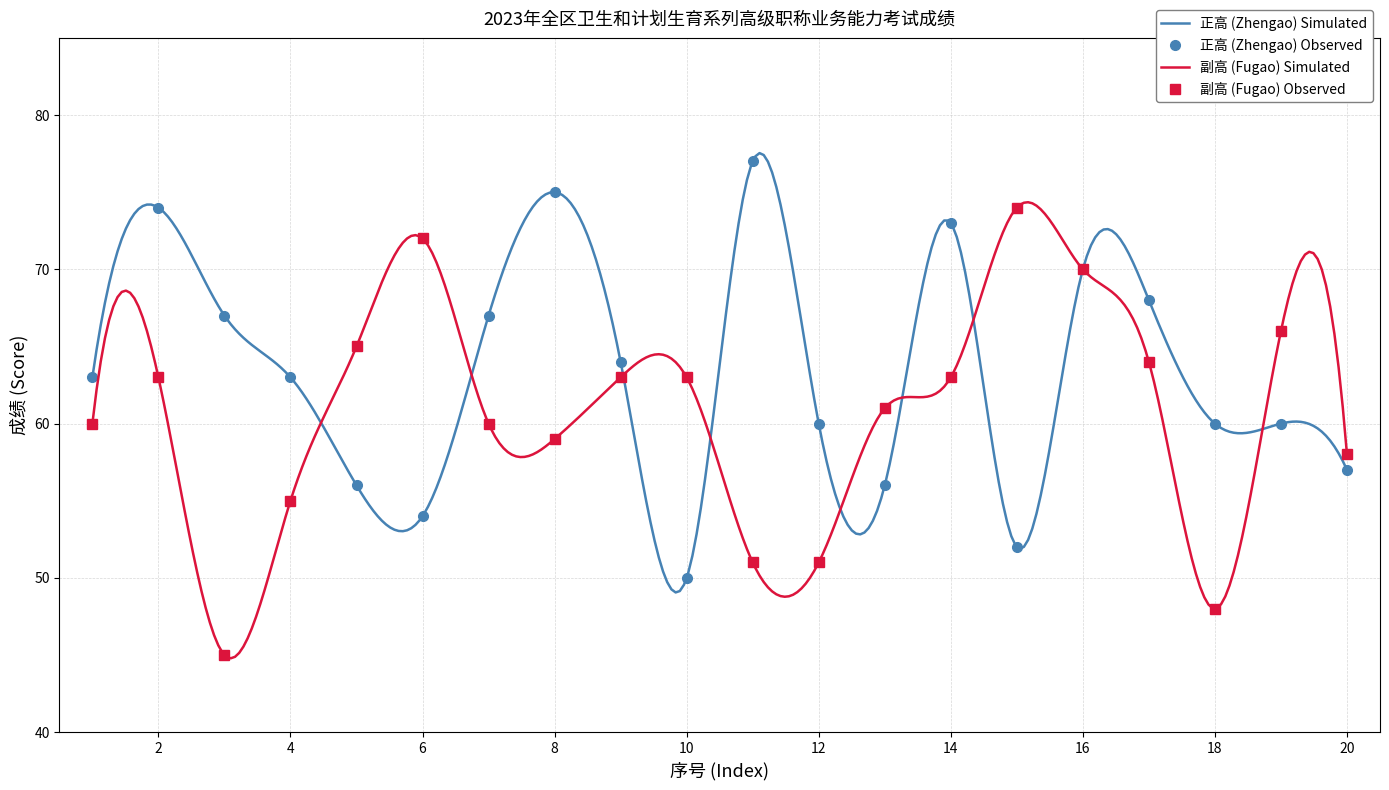

What is the sum of the 正高 (Zhengao) values at 16 and 4?

133